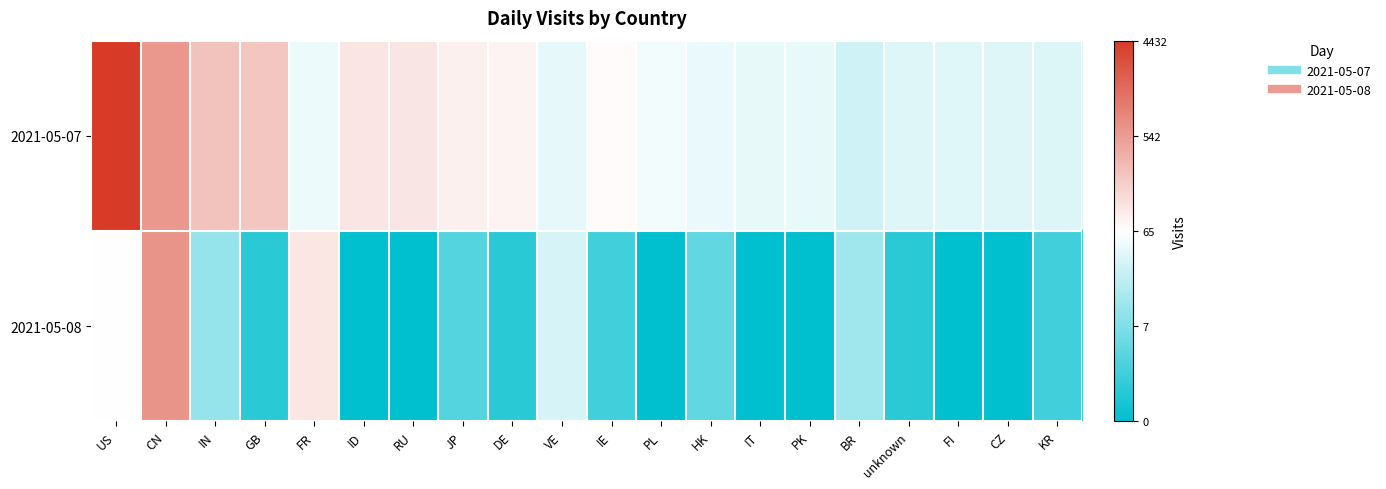

Reading left to right, transcribe all the data shown in this chart.

2021-05-07: US=8.4	CN=6.4	IN=5.4	GB=5.4	FR=3.9	ID=4.7	RU=4.7	JP=4.5	DE=4.5	VE=3.8	IE=4.3	PL=4.0	HK=3.9	IT=3.8	PK=3.8	BR=3.4	unknown=3.7	FI=3.7	CZ=3.7	KR=3.6
2021-05-08: US=4.2	CN=6.5	IN=2.5	GB=0.7	FR=4.7	ID=0.0	RU=0.0	JP=1.4	DE=0.7	VE=3.5	IE=1.1	PL=0.0	HK=1.6	IT=0.0	PK=0.0	BR=2.6	unknown=0.7	FI=0.0	CZ=0.0	KR=1.1